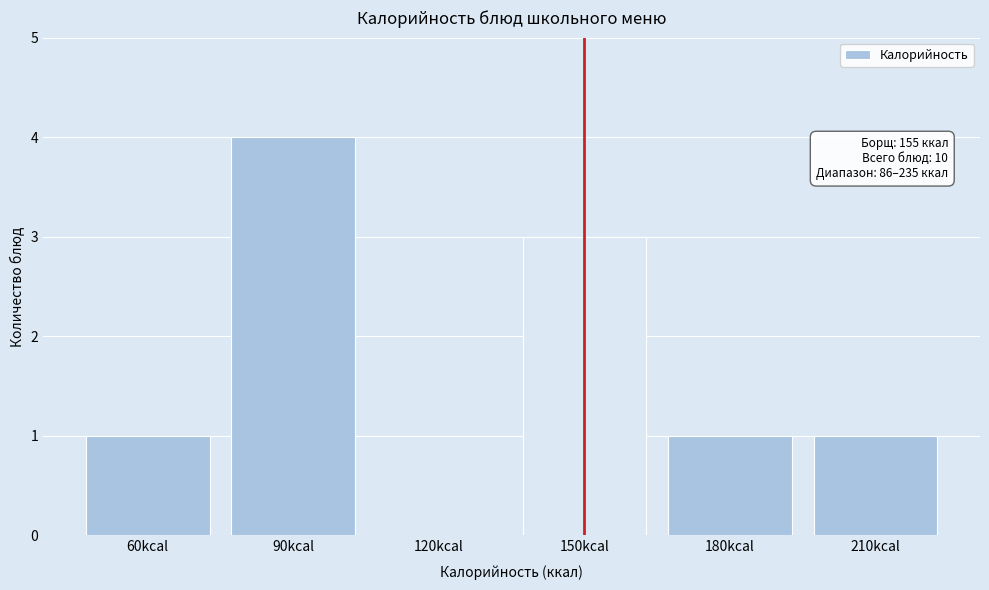

Reading left to right, extract all data points from this chart.

60kcal=1	90kcal=4	120kcal=0	150kcal=3	180kcal=1	210kcal=1